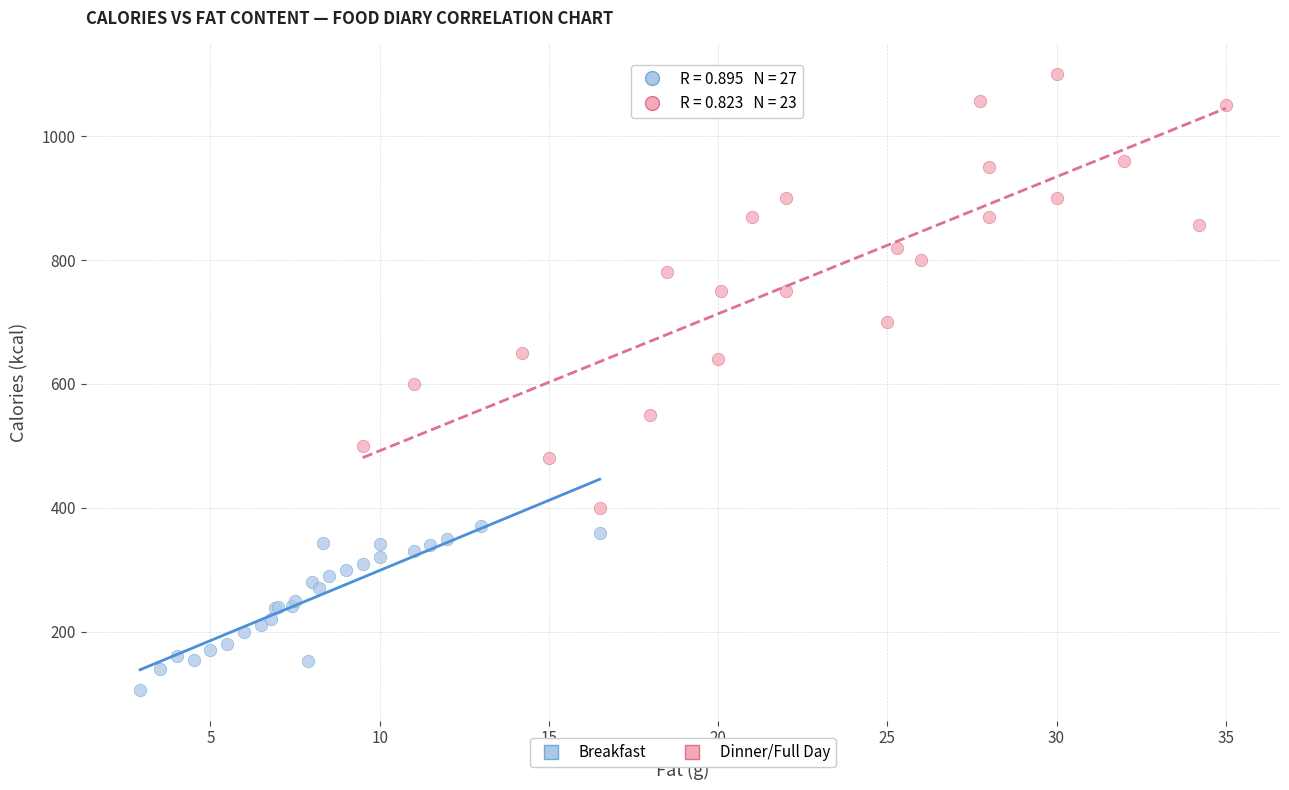

Which series has the largest Y range (max minus min)?

Dinner/Full Day